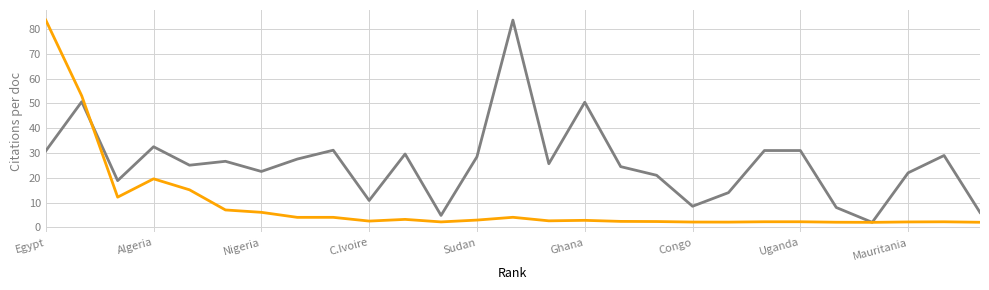

What is the minimum value shown in the chart?

2.0